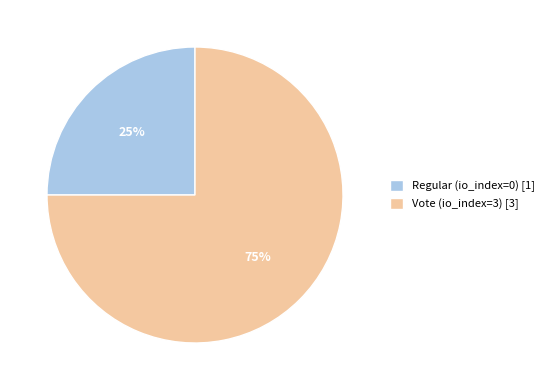

Which has a higher value, Vote (io_index=3) [3] or Regular (io_index=0) [1]?

Vote (io_index=3) [3]